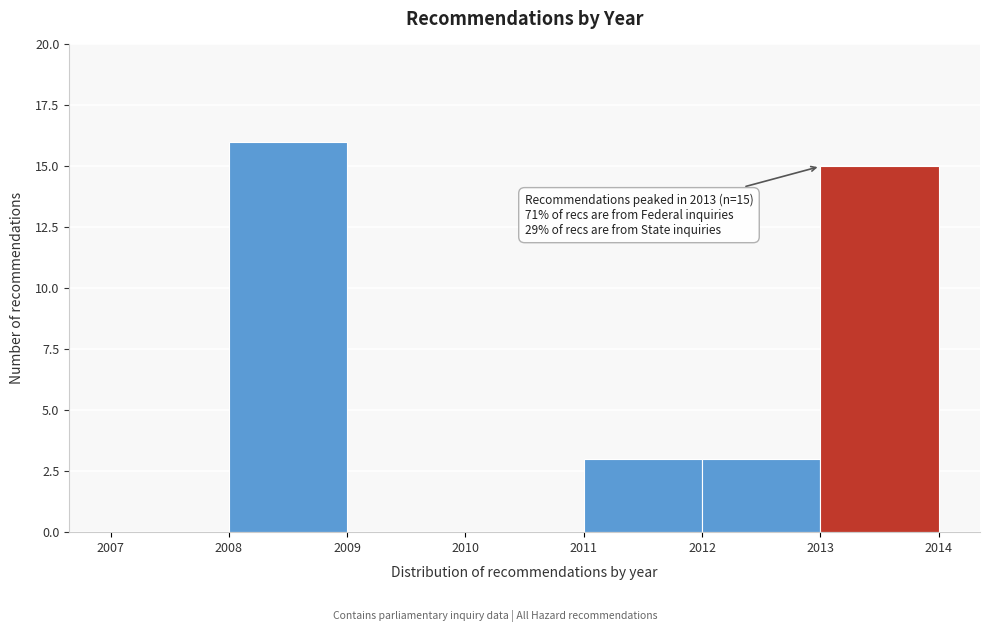

Over which range of the x-axis is the bar tallest?

2008 to 2009